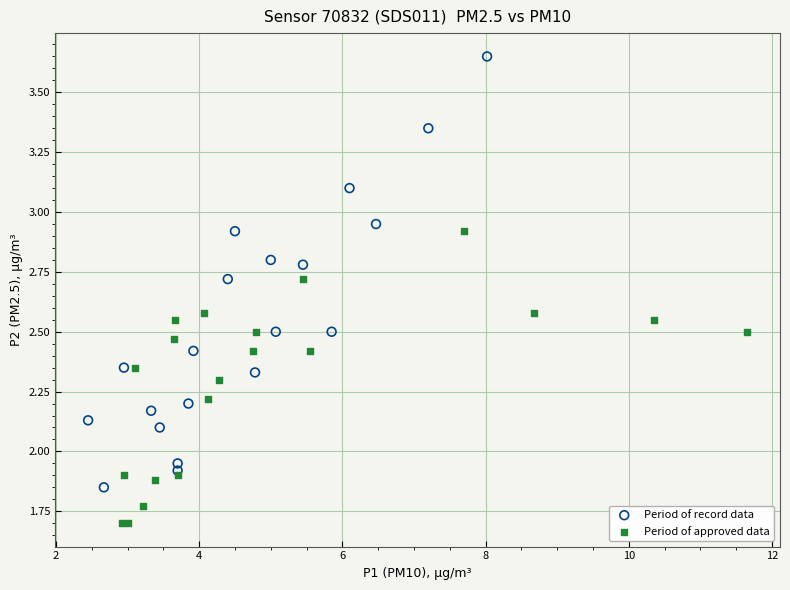

Which series contains the highest Y value?

Period of record data